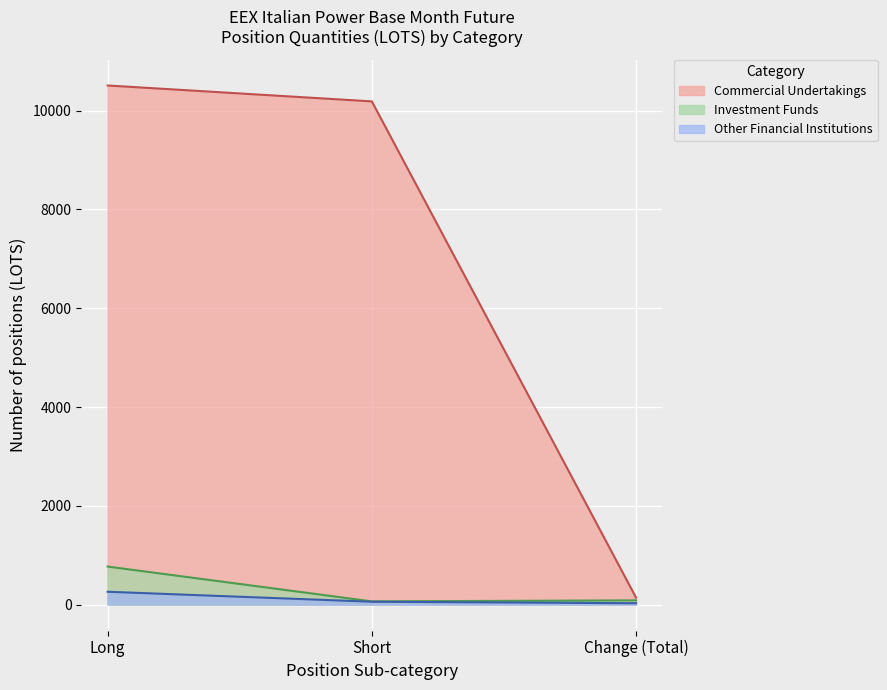

At which category does the chart reach its peak across all series?

Long